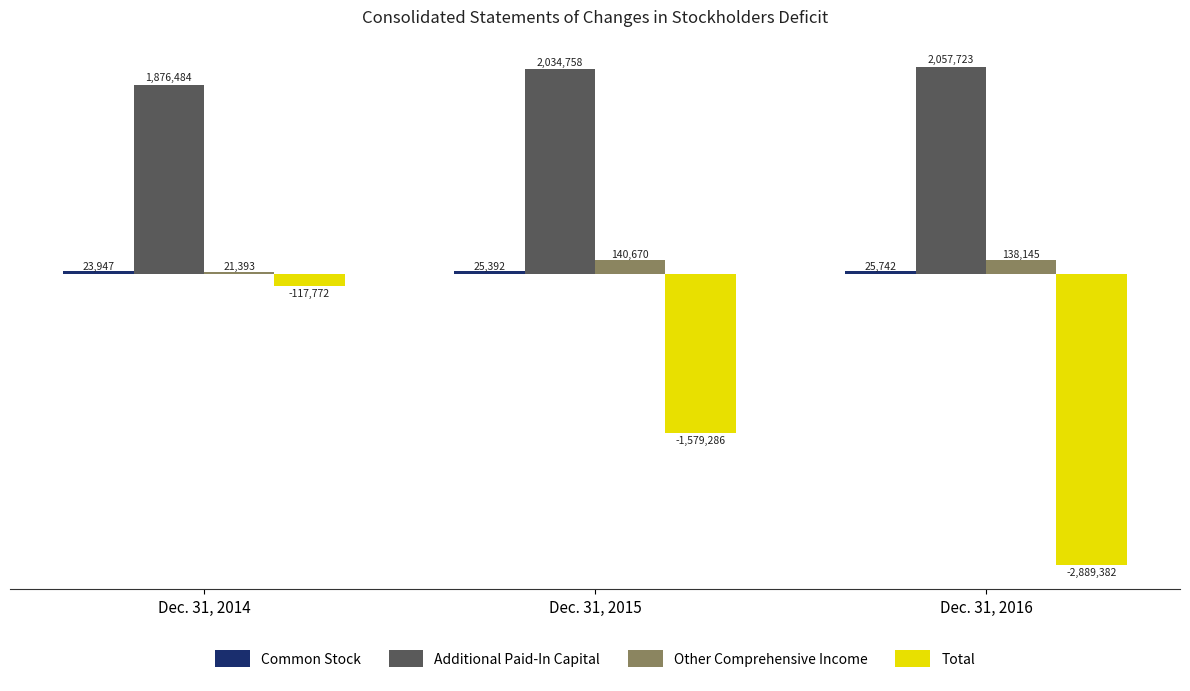

What is the smallest value displayed?

-2889382